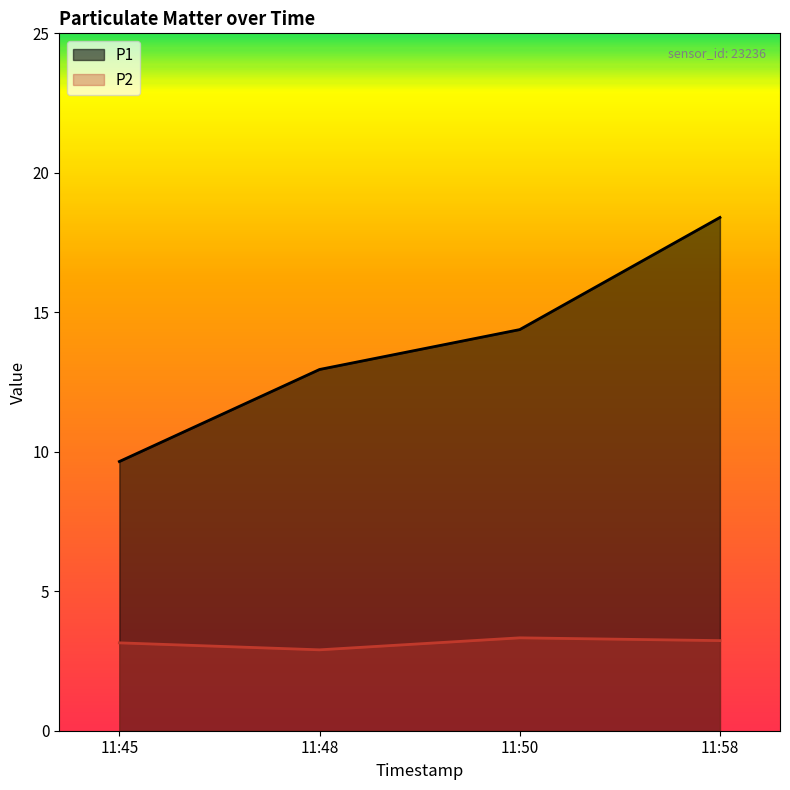

Reading left to right, list all the values displayed in this chart.

P1: 9.7	12.9	14.4	18.4
P2: 3.1	2.9	3.3	3.2